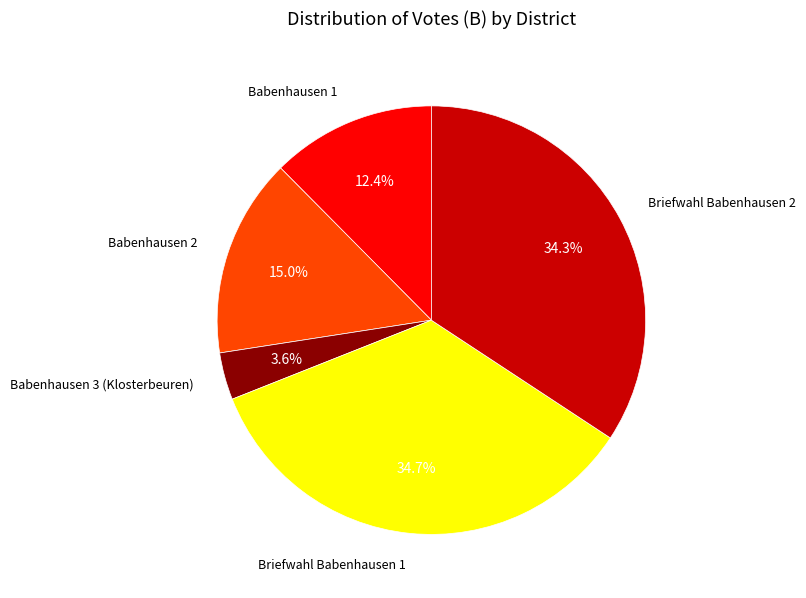

Does any single category account for the majority?

No